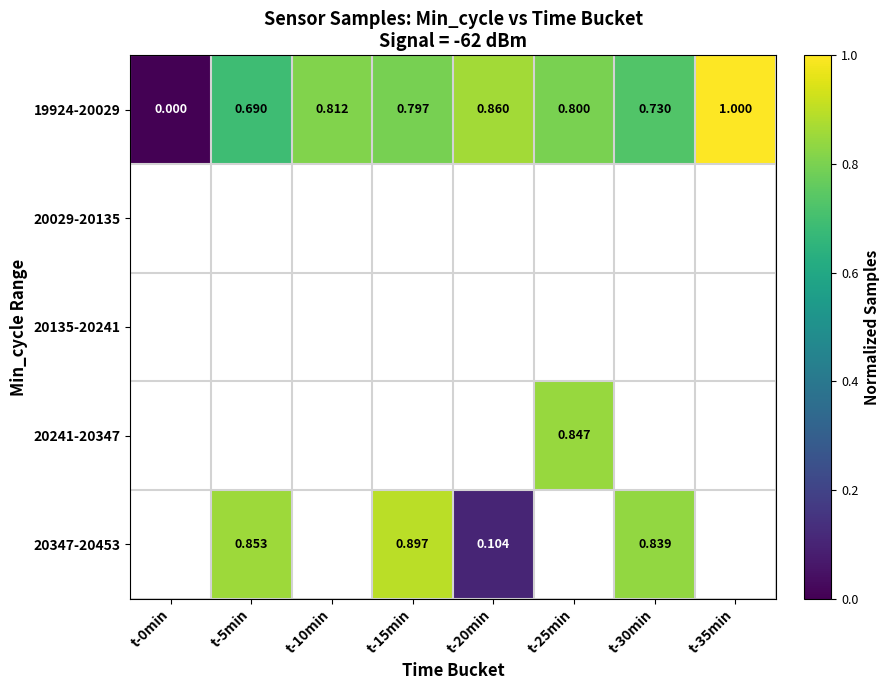

True or false: 19924-20029 has a value of 1.4 at t-15min.

False